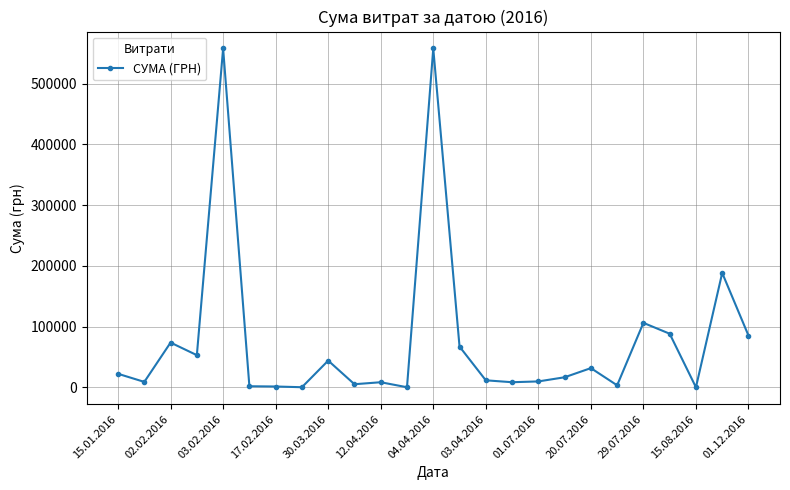

What is the smallest value displayed?

8.0